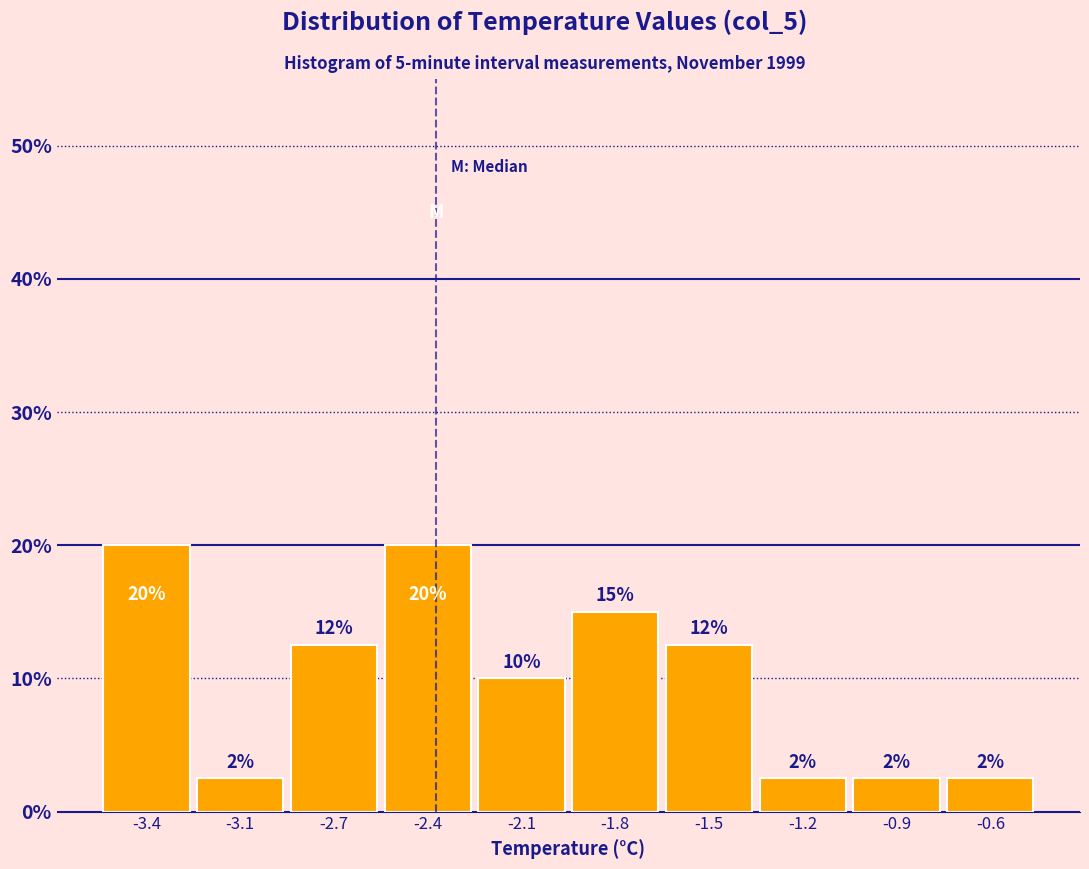

Are the bars horizontal?

No